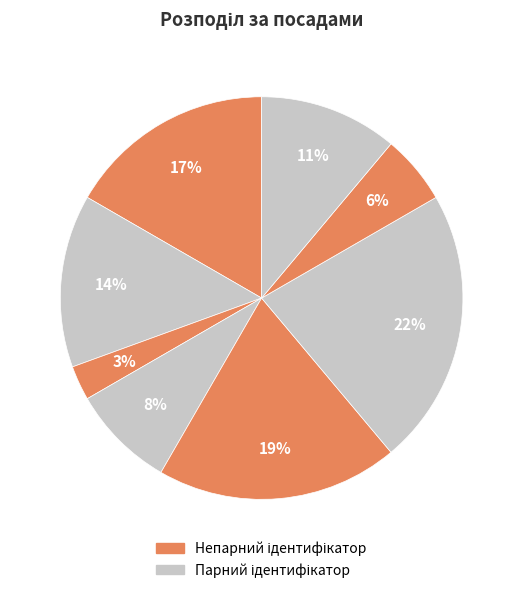

Is there a majority slice in this chart?

No